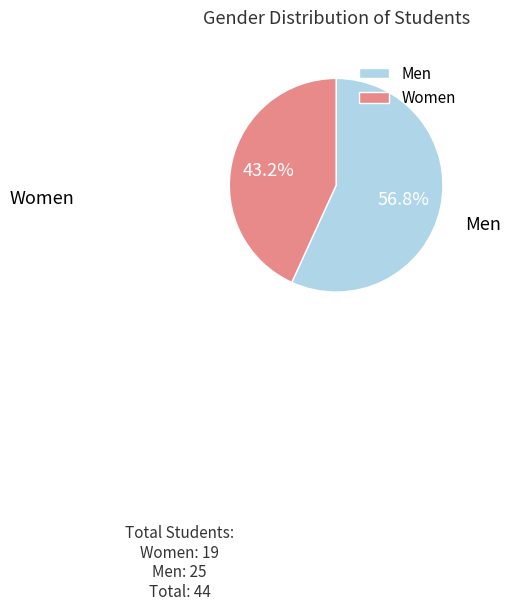

Which slice represents more than half of the pie?

Men